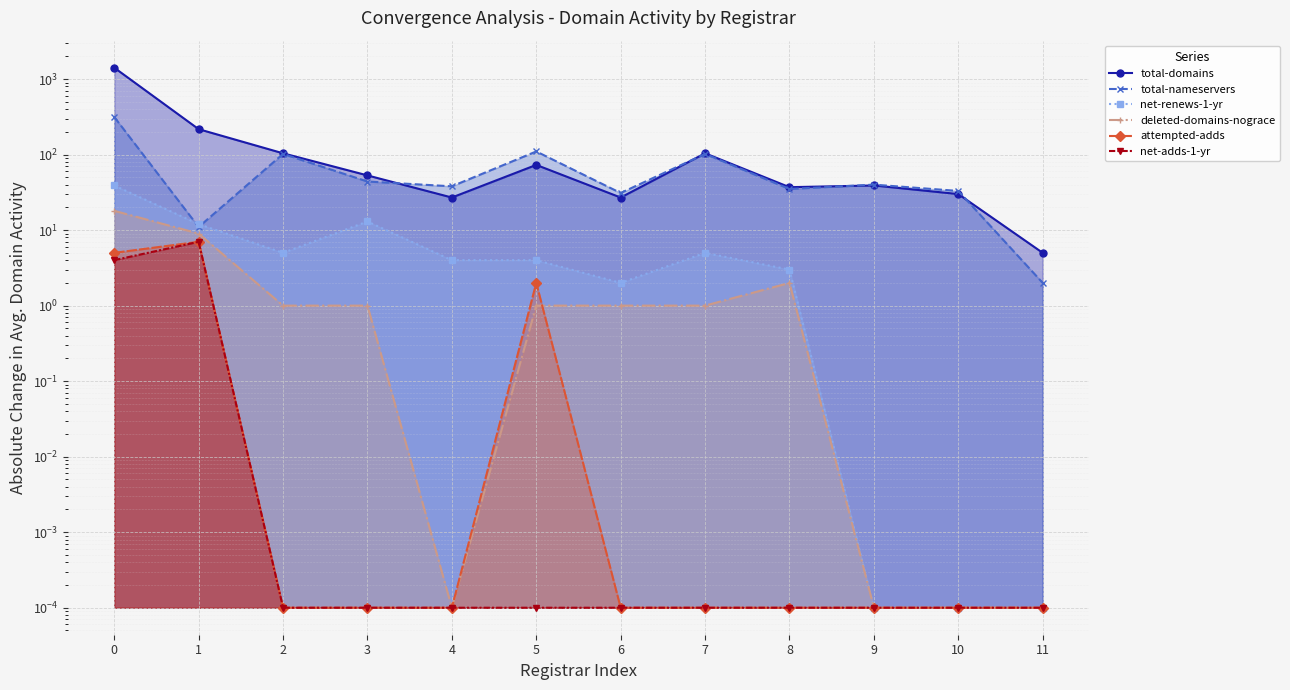

What is the total value across all series at 9?

79.0